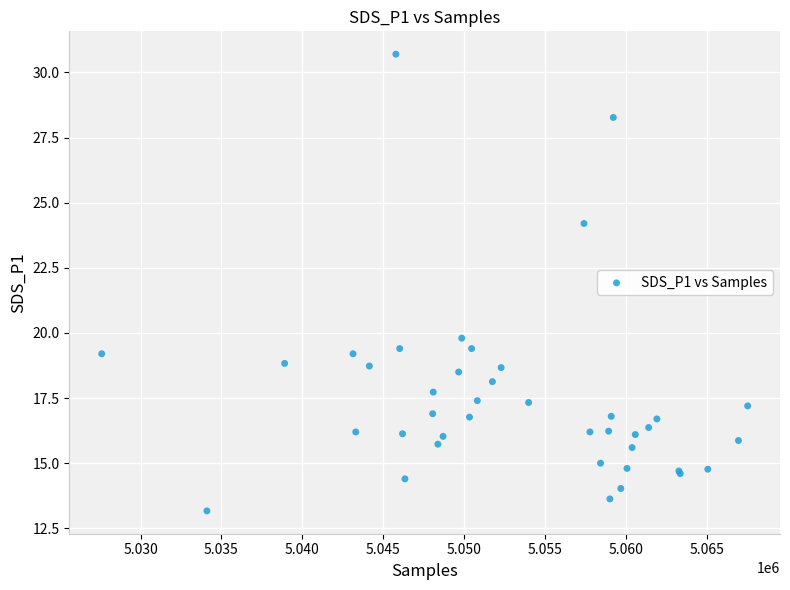

What Y value in the scatter plot is closest to 21?

19.8